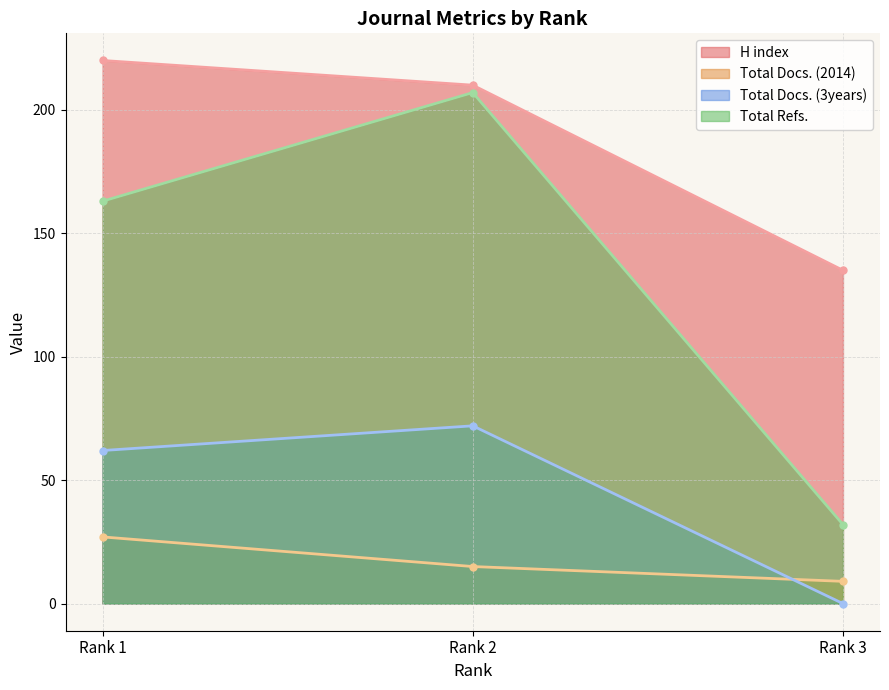

Reading right to left, what are all the values shown in this chart?

H index: 135	210	220
Total Docs. (2014): 9	15	27
Total Docs. (3years): 0	72	62
Total Refs.: 32	207	163